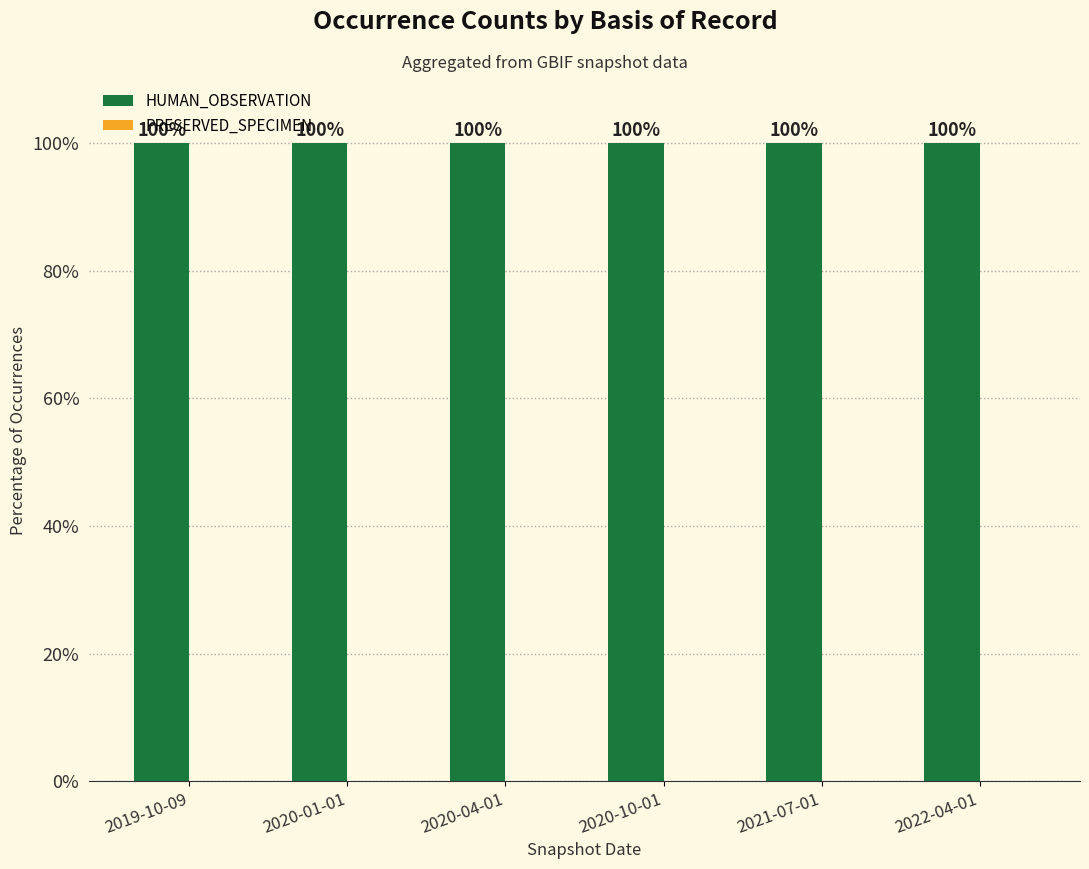

At which label is HUMAN_OBSERVATION closest to 99?

2020-04-01